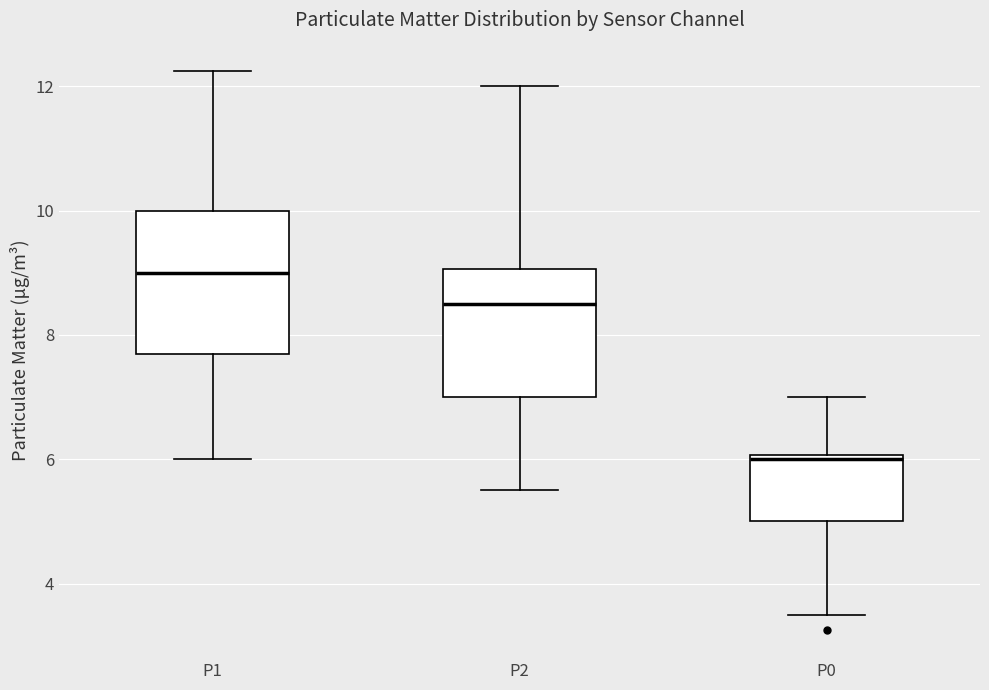

Which box has the lowest median line?

P0